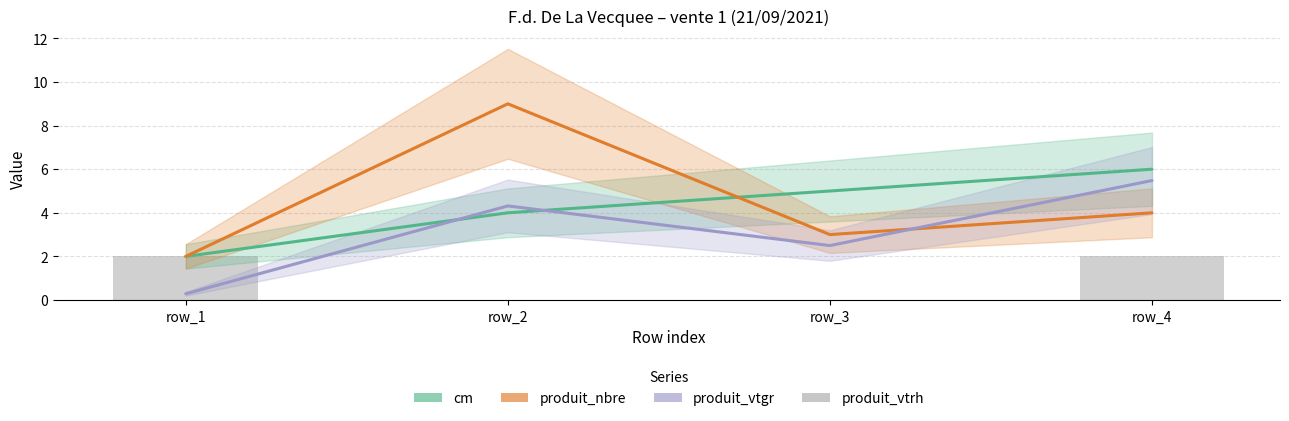

Which category has the highest value across all series?

row_2